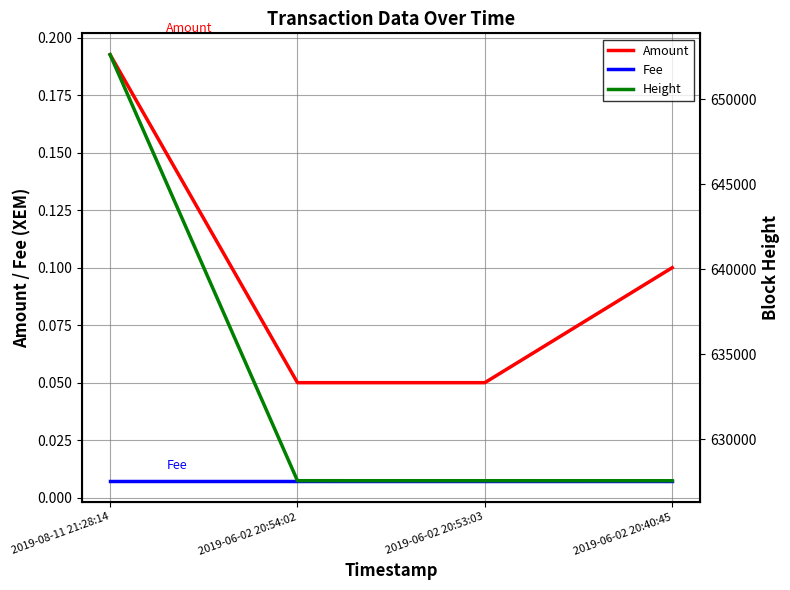

Is it true that Height equals 168297.9 at 2019-06-02 20:53:03?

False